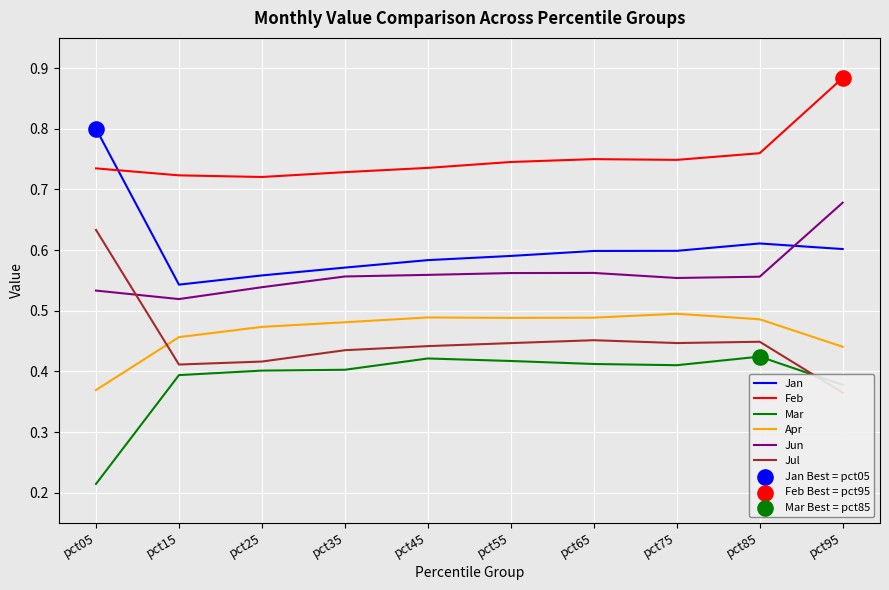

What is the total value across all series at pct45?

3.2